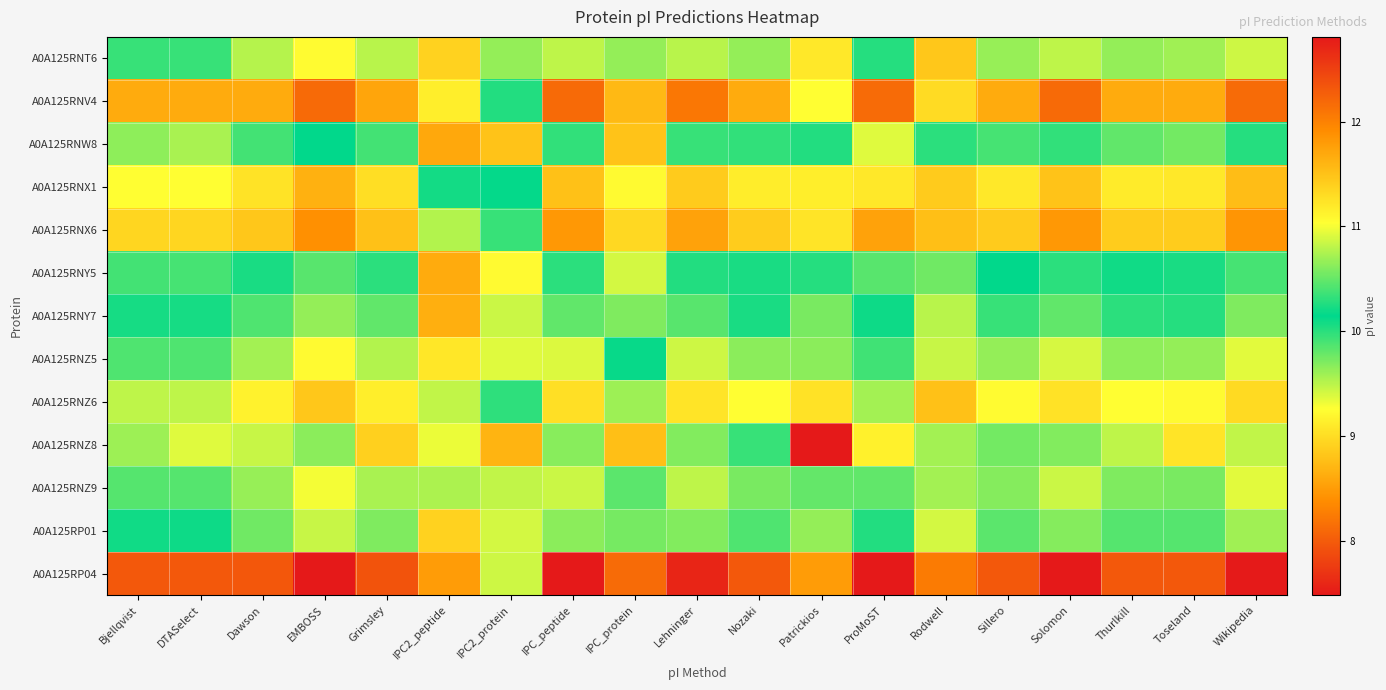

At Toseland, list the series in order from largest to smallest.

A0A125RP04, A0A125RNV4, A0A125RNX6, A0A125RNX1, A0A125RNZ6, A0A125RNT6, A0A125RNZ5, A0A125RNZ9, A0A125RP01, A0A125RNY7, A0A125RNY5, A0A125RNW8, A0A125RNZ8